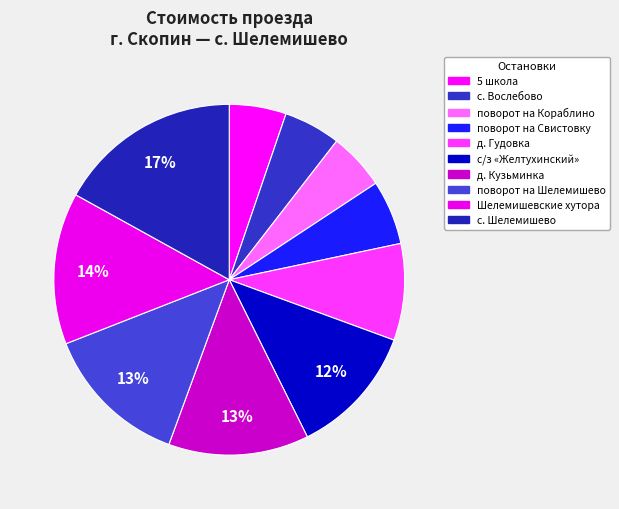

How many slices are in this pie chart?

10